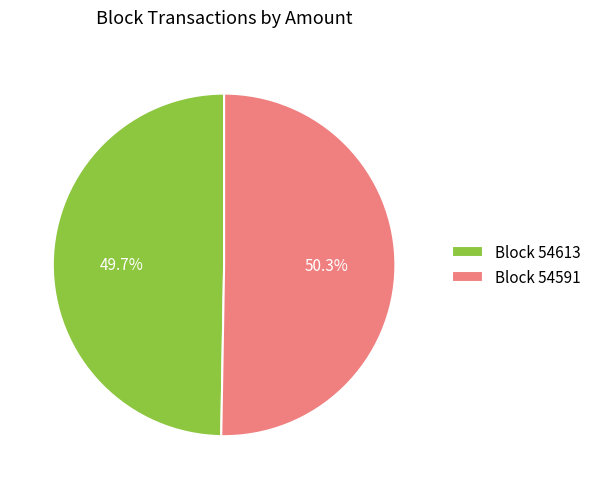

Count the number of slices in the pie.

2